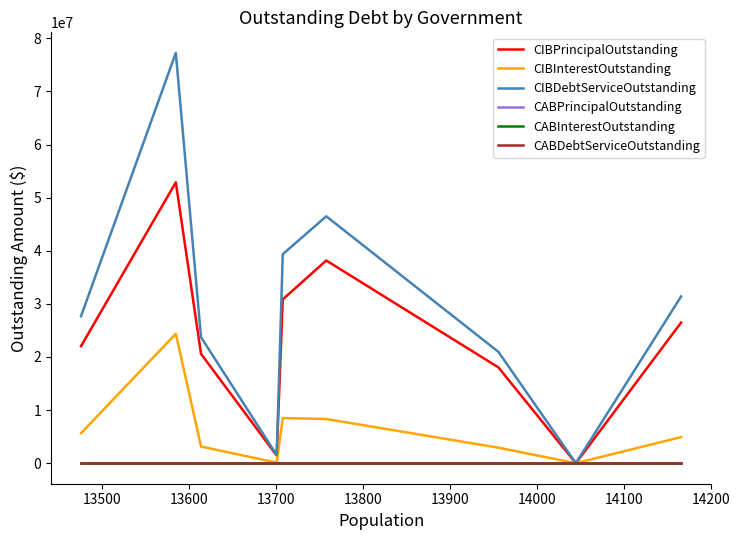

Which series has the largest total across all categories?

CIBDebtServiceOutstanding